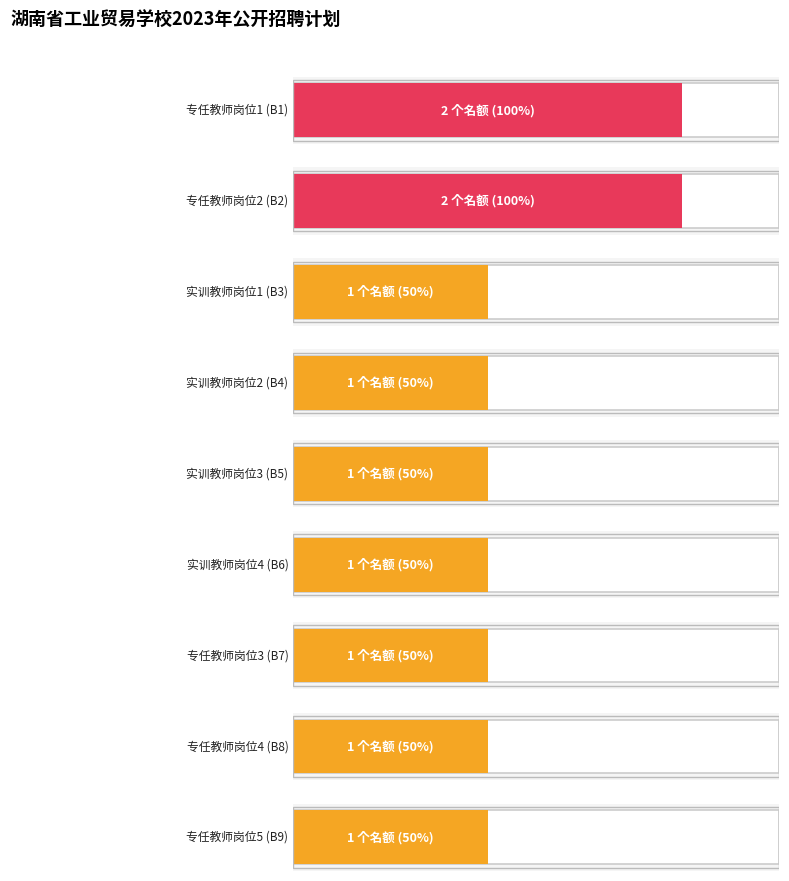

Reading left to right, what are all the values shown in this chart?

2	2	1	1	1	1	1	1	1